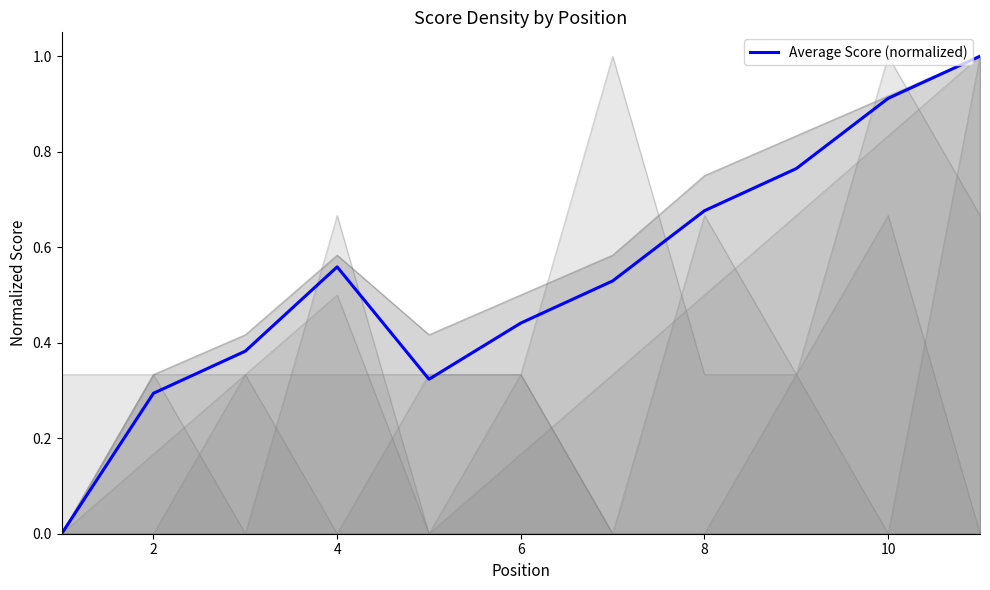

The Average Score (normalized) series shows 0.3 at 2. True or false?

True